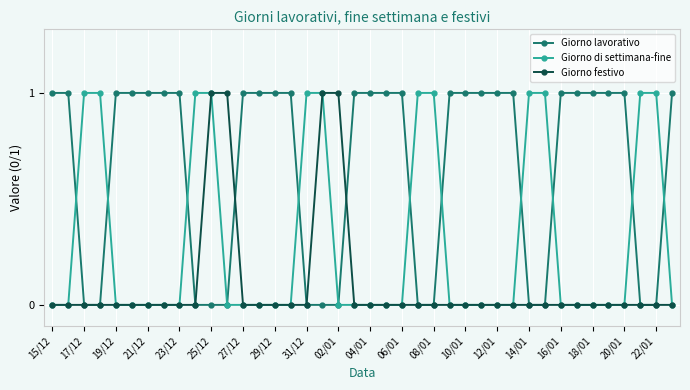

Rank the series by their average value, from highest to lowest.

Giorno lavorativo, Giorno di settimana-fine, Giorno festivo